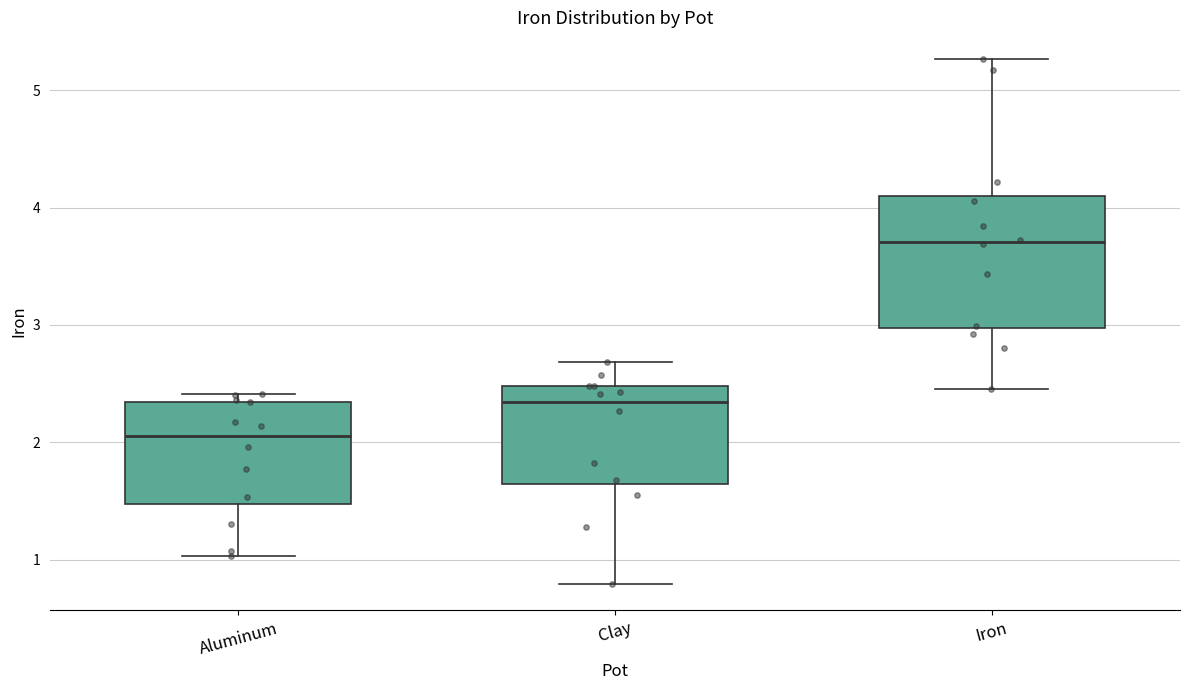

Where does the upper whisker of the box for Clay end on the y-axis? The values are not printed on the chart, so give them approximately, as read against the axis.

2.7